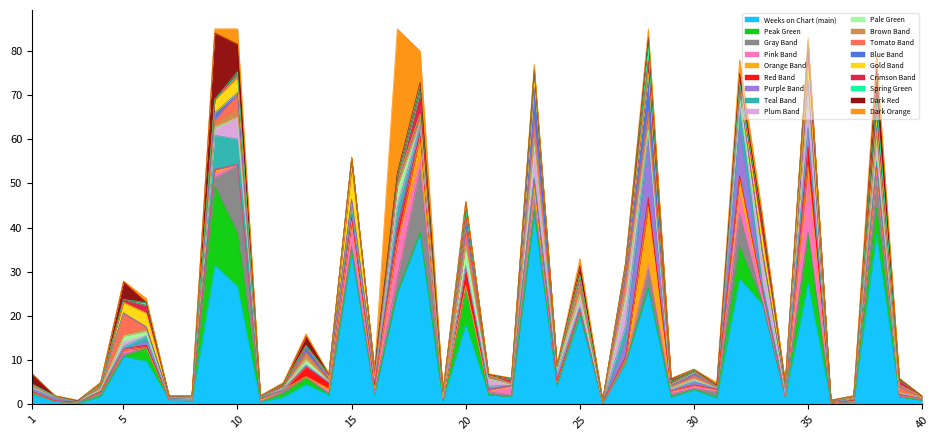

What is the maximum value shown in the chart?

85.0